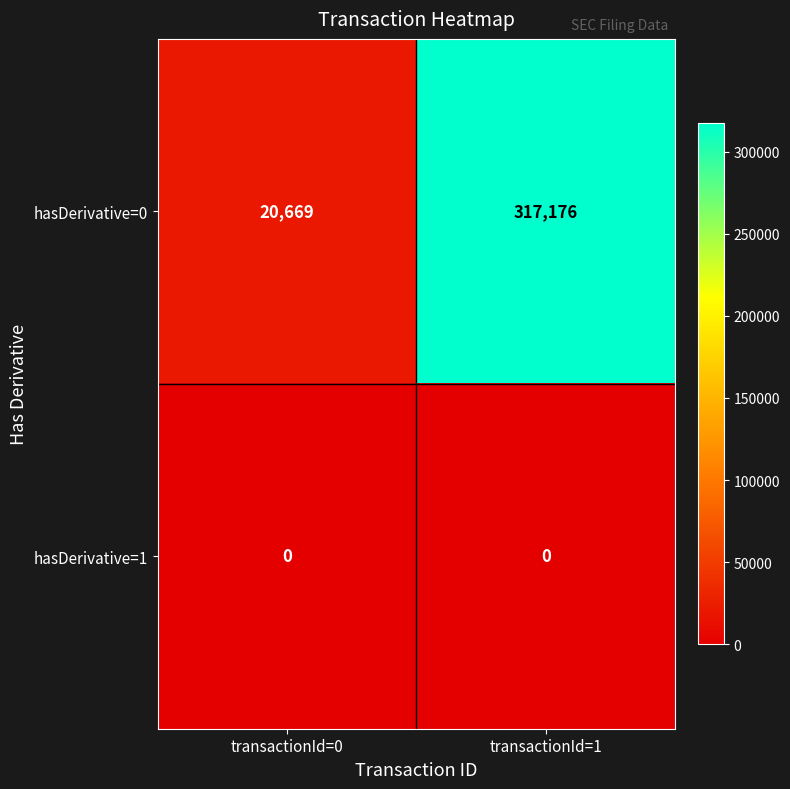

Is the value of hasDerivative=1 at transactionId=0 greater than the value of hasDerivative=0 at transactionId=0?

No